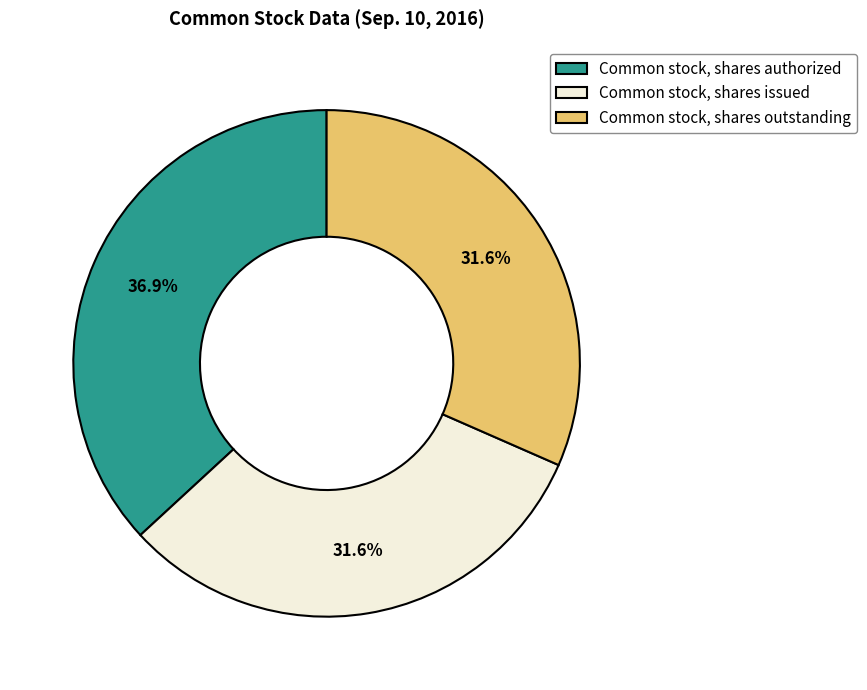

To the nearest percent, what is the difference between the Common stock, shares outstanding and Common stock, shares authorized slice percentages?

5%